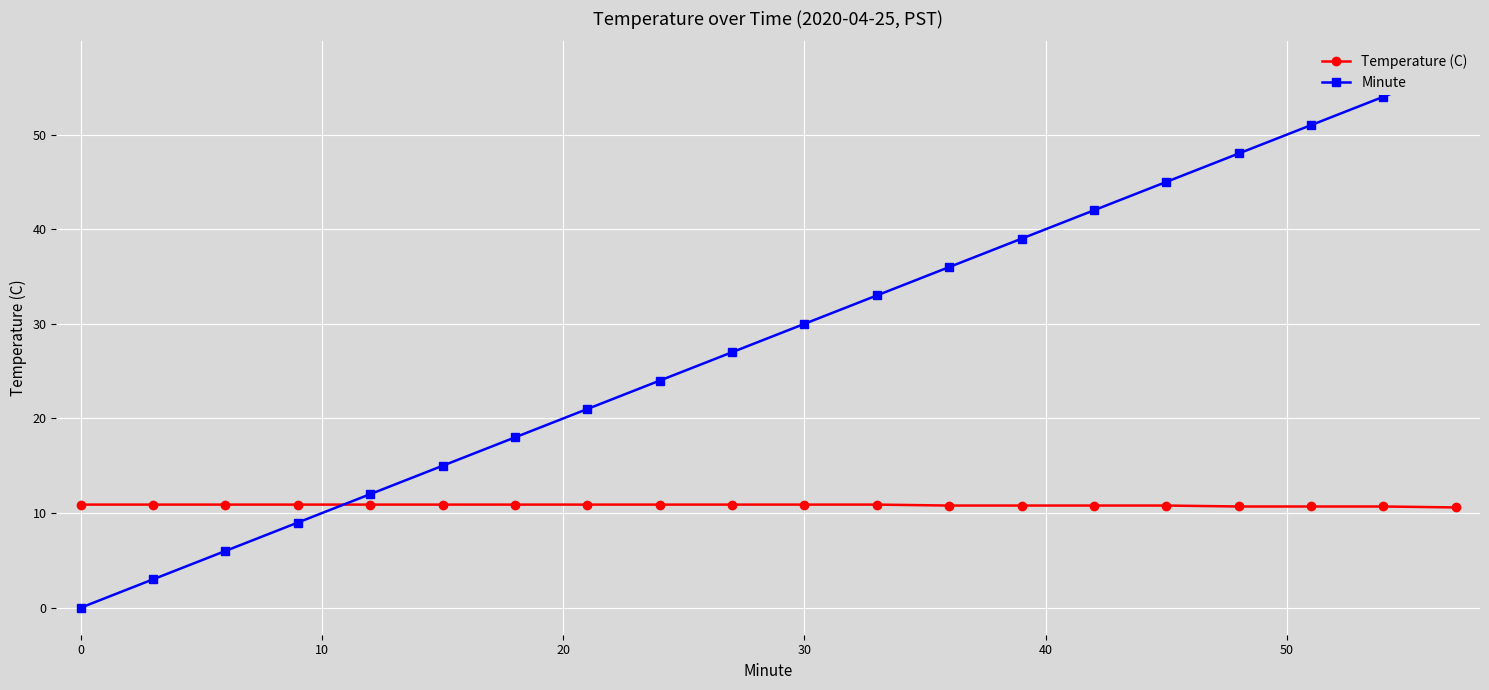

Is this an area chart (filled region under the line)?

No